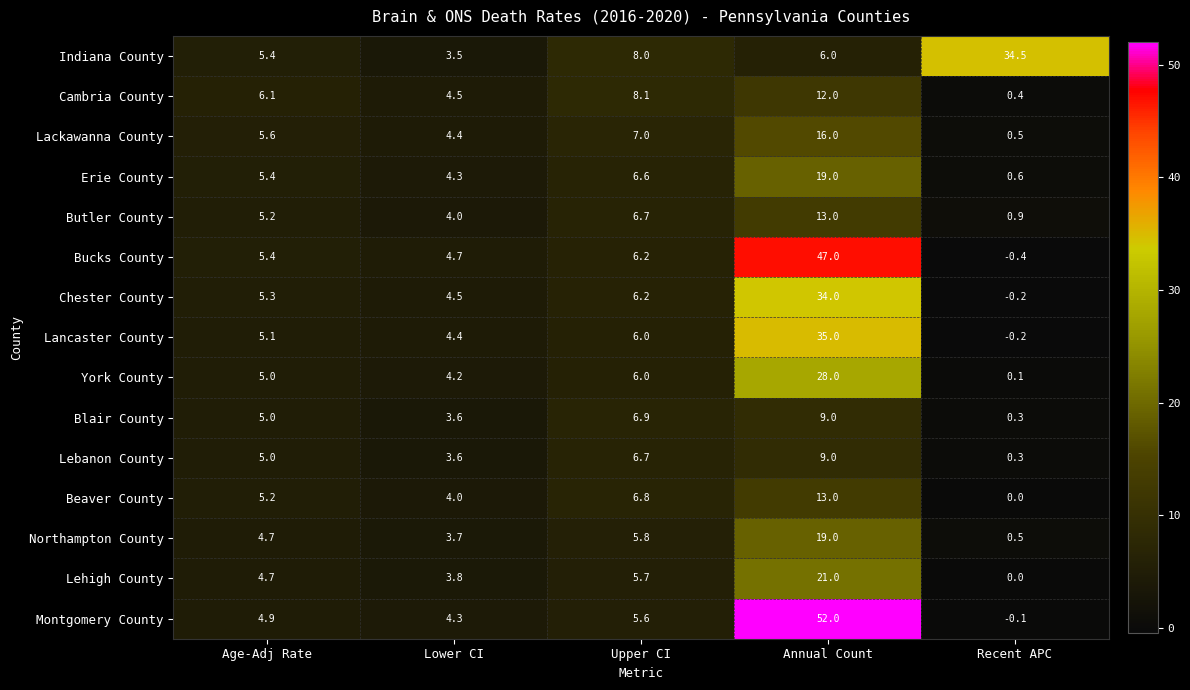

Which series has the largest range (max minus min)?

Montgomery County